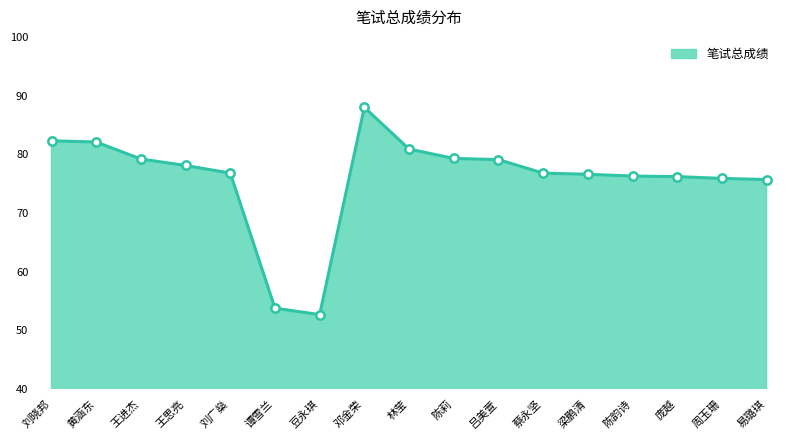

How many series are shown in this chart?

1